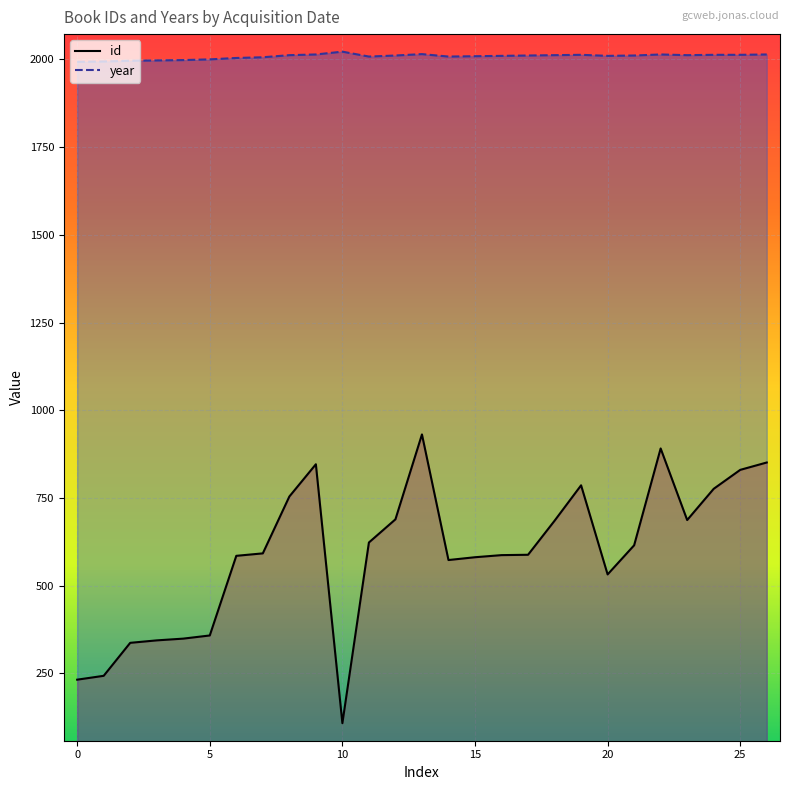

List the series in order of their overall mean, highest first.

year, id